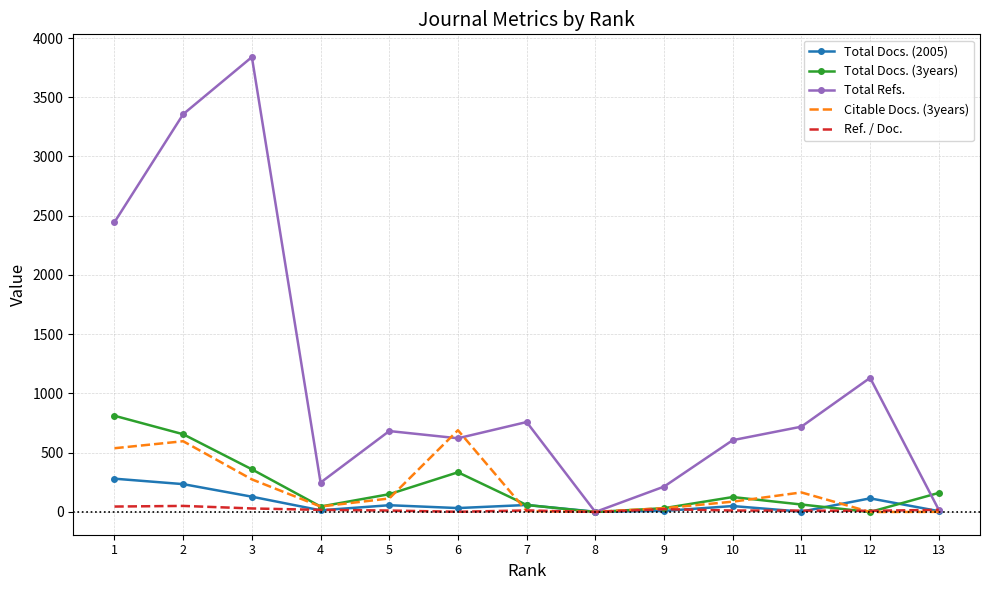

After their last crossing, which series has the higher values: Total Docs. (2005) or Ref. / Doc.?

Ref. / Doc.